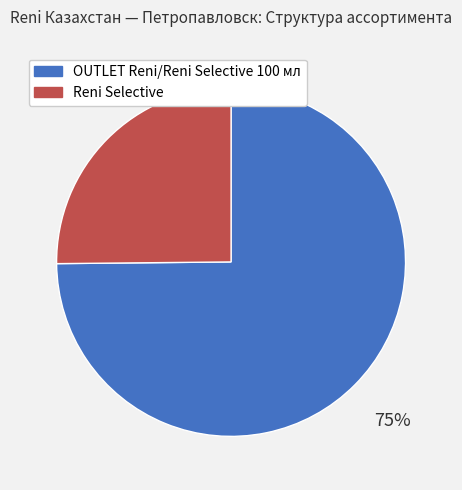

To the nearest percent, what is the difference between the largest and smallest slice percentages?

50%